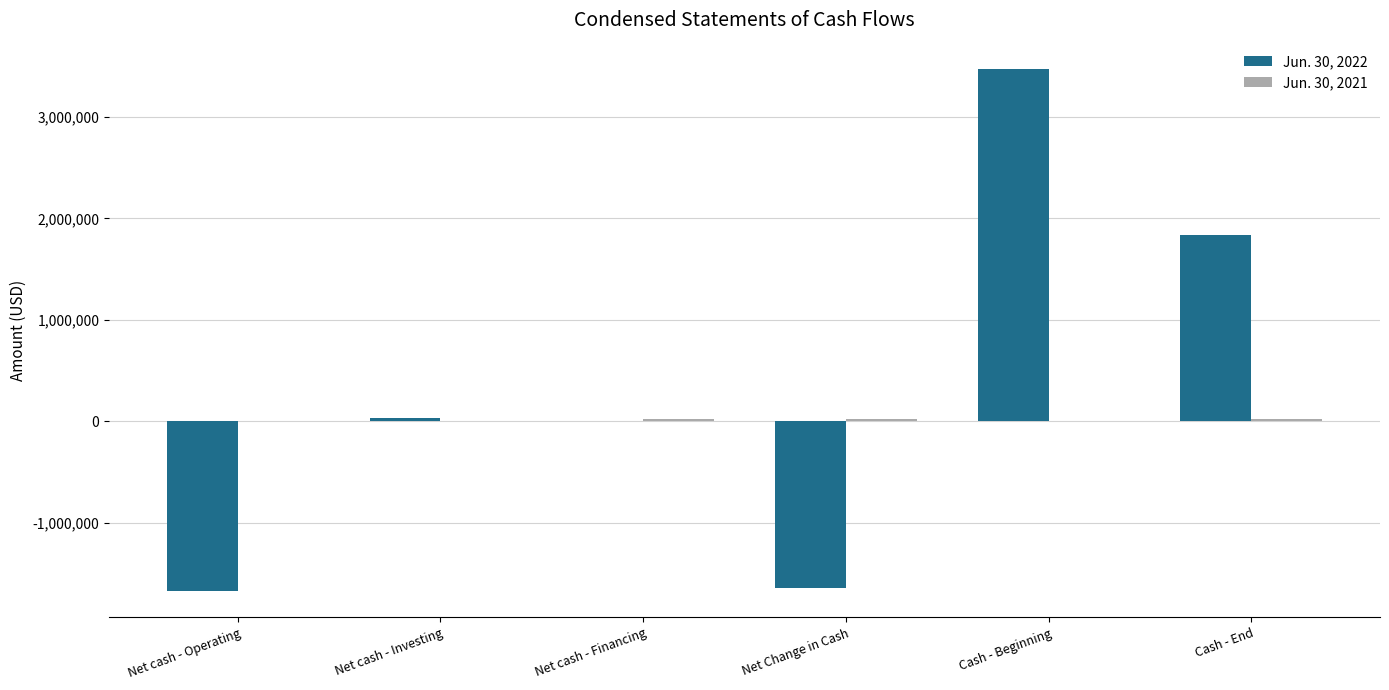

True or false: Jun. 30, 2022 has a value of 662393 at Cash - End.

False